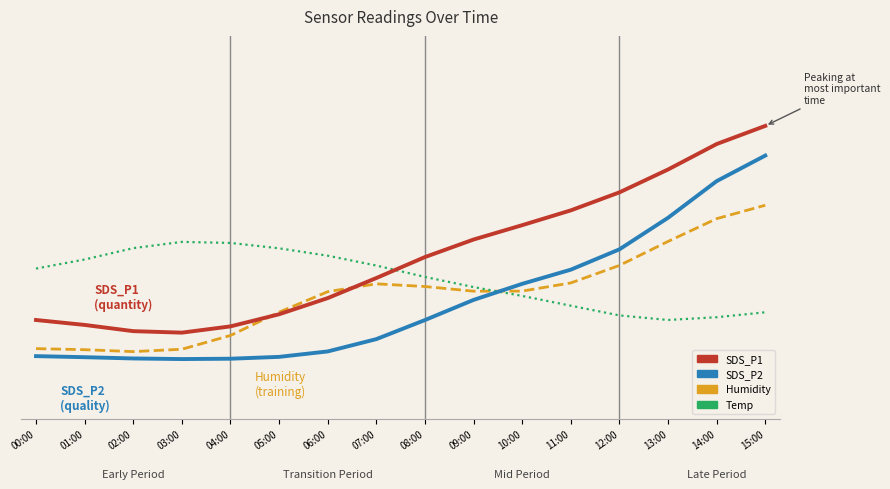

Reading left to right, transcribe all the data shown in this chart.

SDS_P1: 00:00=0.2	01:00=0.2	02:00=0.2	03:00=0.2	04:00=0.2	05:00=0.3	06:00=0.3	07:00=0.4	08:00=0.4	09:00=0.5	10:00=0.5	11:00=0.5	12:00=0.6	13:00=0.7	14:00=0.7	15:00=0.8
SDS_P2: 00:00=0.1	01:00=0.1	02:00=0.1	03:00=0.1	04:00=0.1	05:00=0.1	06:00=0.1	07:00=0.2	08:00=0.2	09:00=0.3	10:00=0.3	11:00=0.4	12:00=0.4	13:00=0.5	14:00=0.6	15:00=0.7
Humidity: 00:00=0.2	01:00=0.1	02:00=0.1	03:00=0.2	04:00=0.2	05:00=0.3	06:00=0.3	07:00=0.3	08:00=0.3	09:00=0.3	10:00=0.3	11:00=0.3	12:00=0.4	13:00=0.5	14:00=0.5	15:00=0.6
Temp: 00:00=0.4	01:00=0.4	02:00=0.4	03:00=0.5	04:00=0.5	05:00=0.4	06:00=0.4	07:00=0.4	08:00=0.4	09:00=0.3	10:00=0.3	11:00=0.3	12:00=0.2	13:00=0.2	14:00=0.2	15:00=0.3